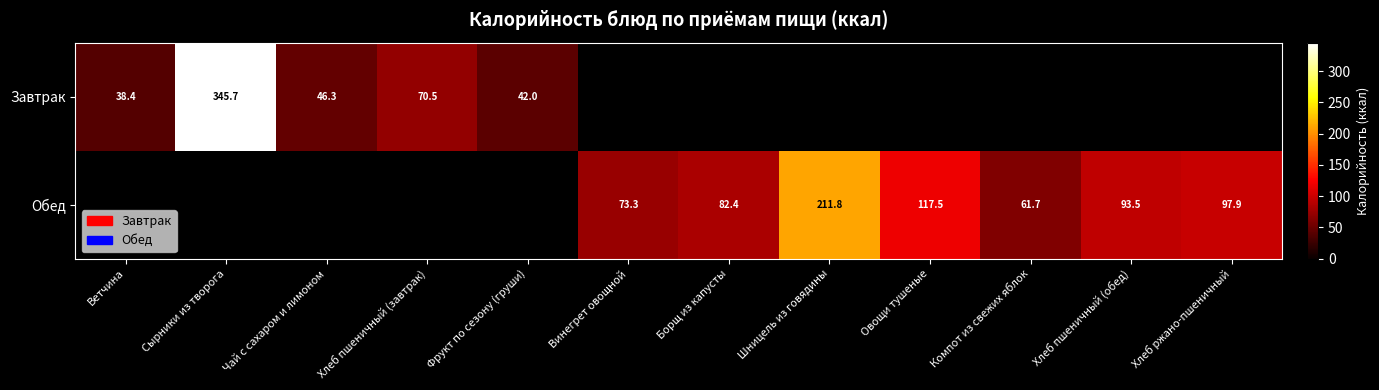

How many distinct data groups are displayed?

2